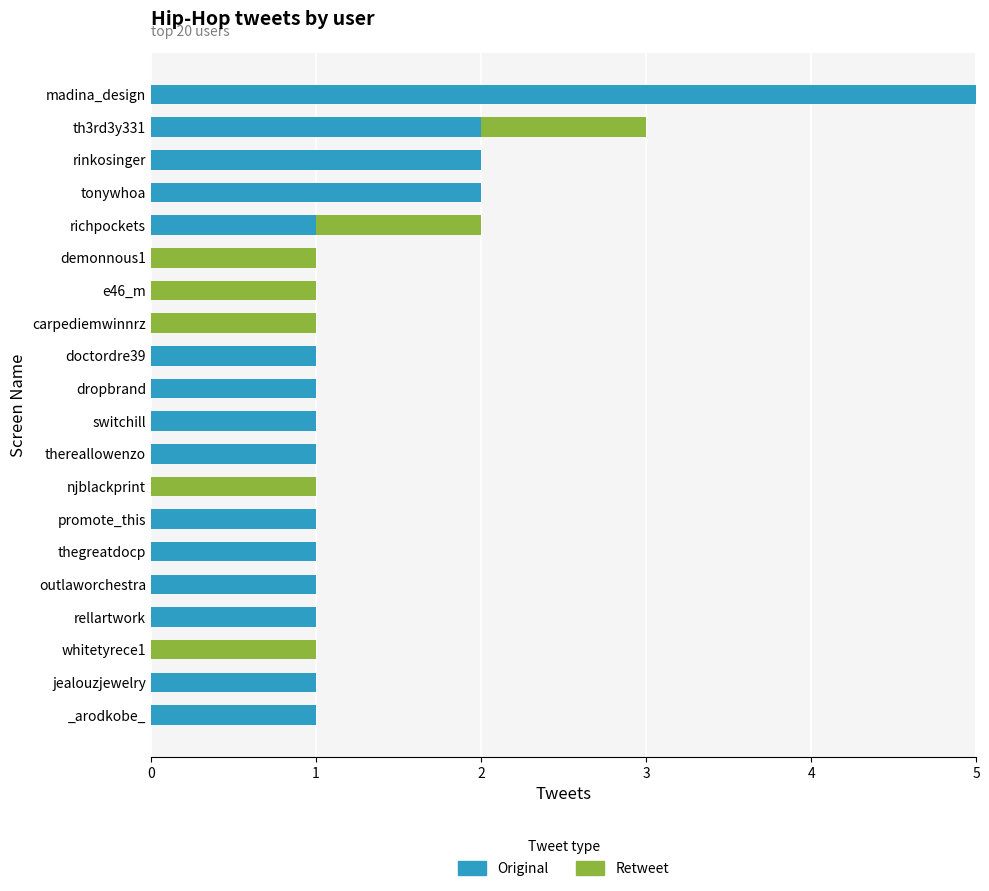

What is the maximum value for Original?

5